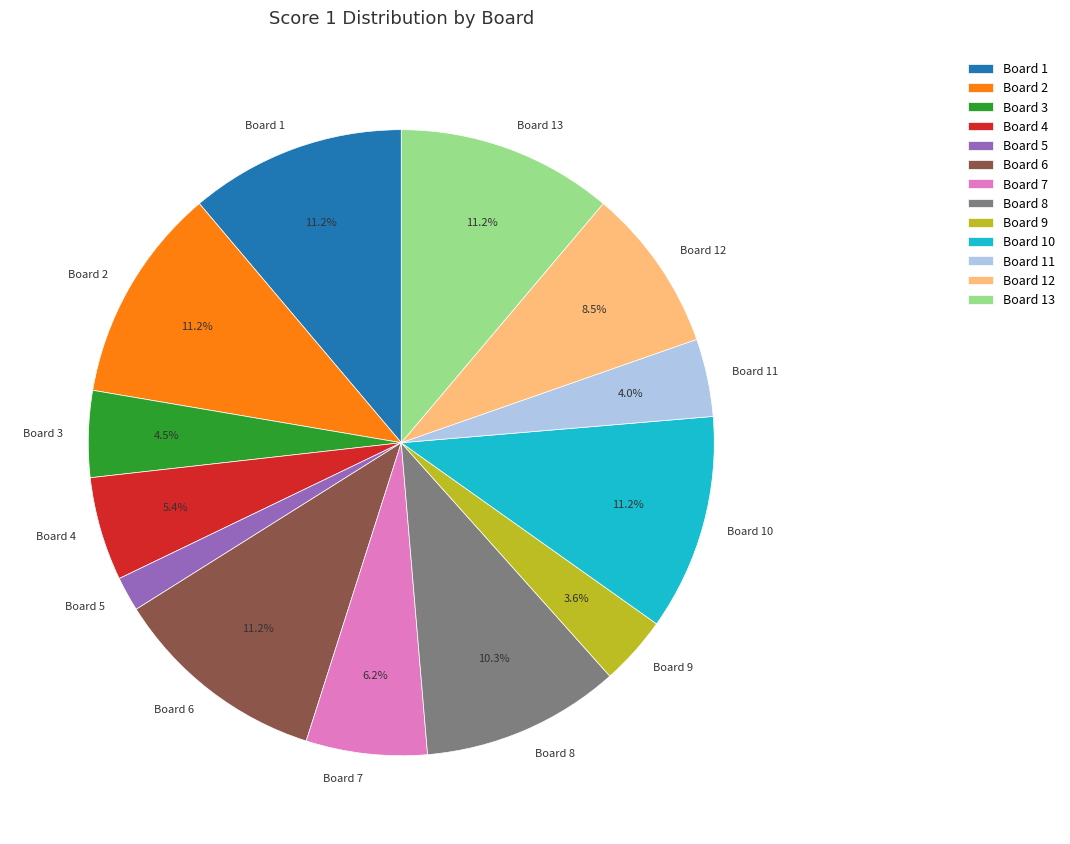

To the nearest percent, what is the average slice percentage?

8%